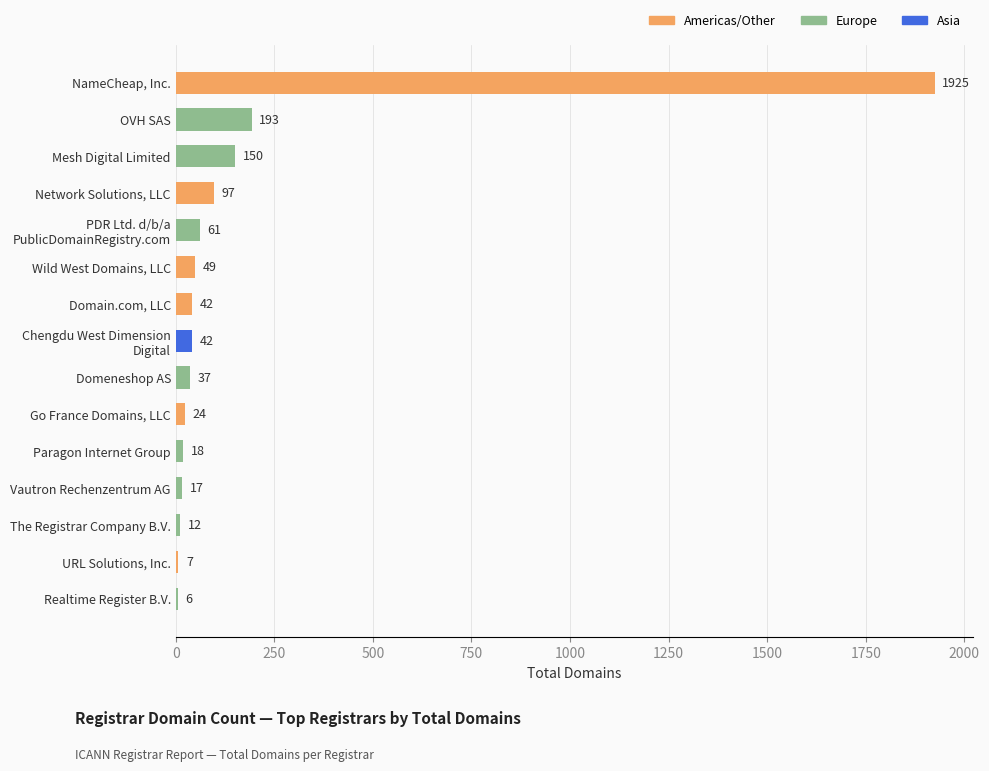

The chart shows a value of 18 at Paragon Internet Group. True or false?

True